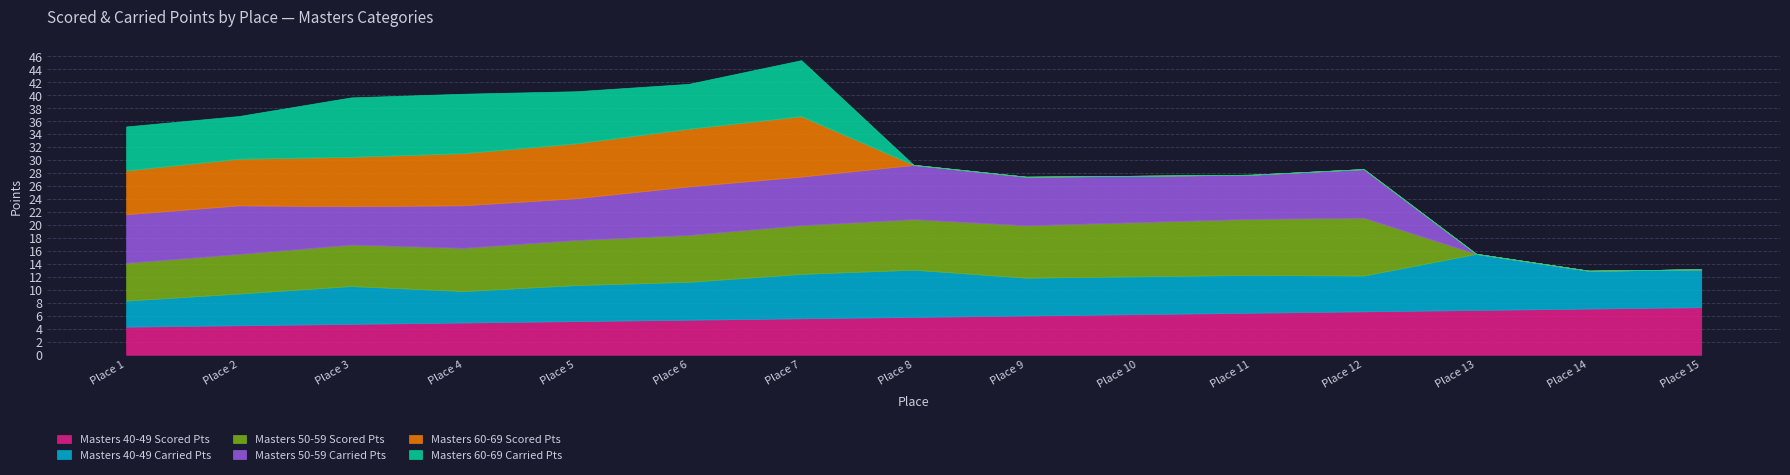

Which series has the largest total across all categories?

Masters 40-49 Carried Pts